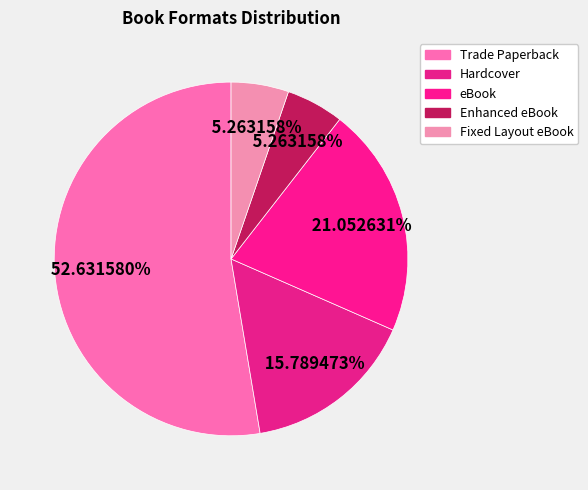

What is the smallest slice in the pie chart?

Enhanced eBook